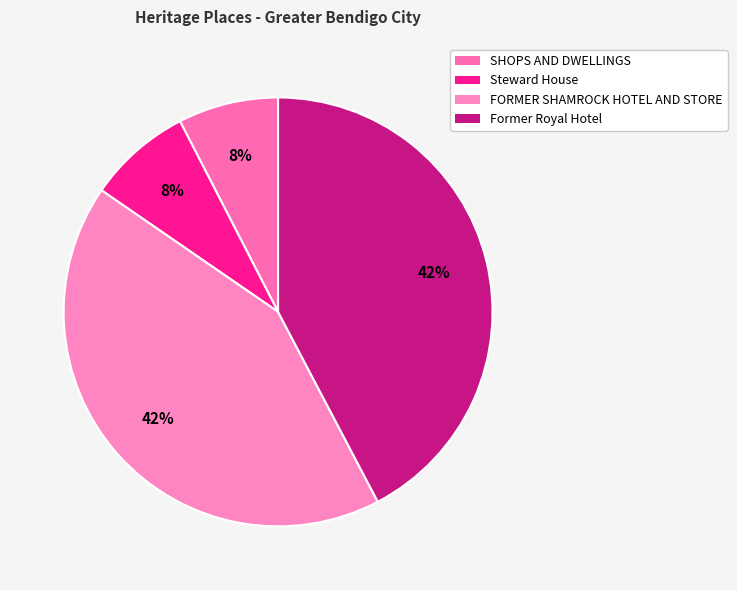

True or false: FORMER SHAMROCK HOTEL AND STORE accounts for 48% of the total.

False